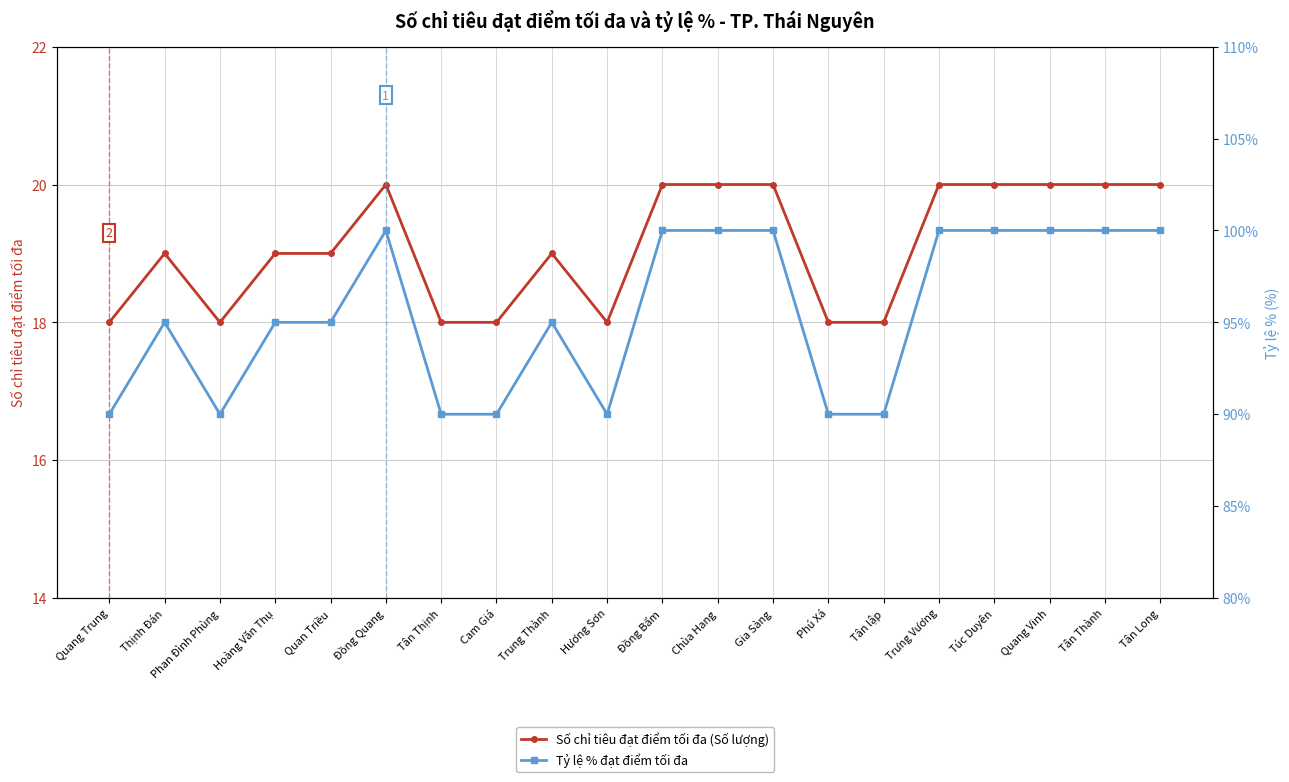

True or false: Số chỉ tiêu đạt điểm tối đa (Số lượng) and Tỷ lệ % đạt điểm tối đa cross at least once.

False